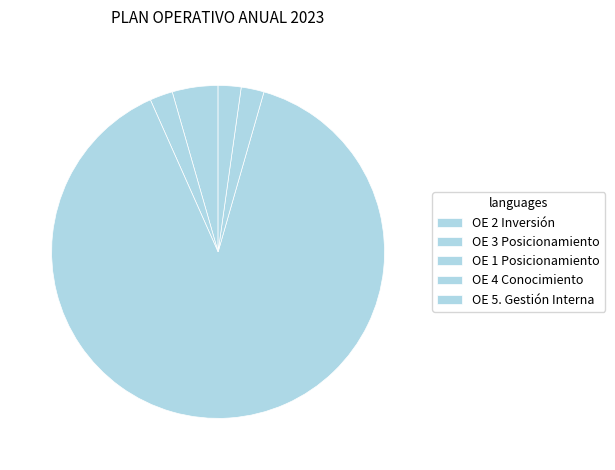

Is there a majority slice in this chart?

Yes